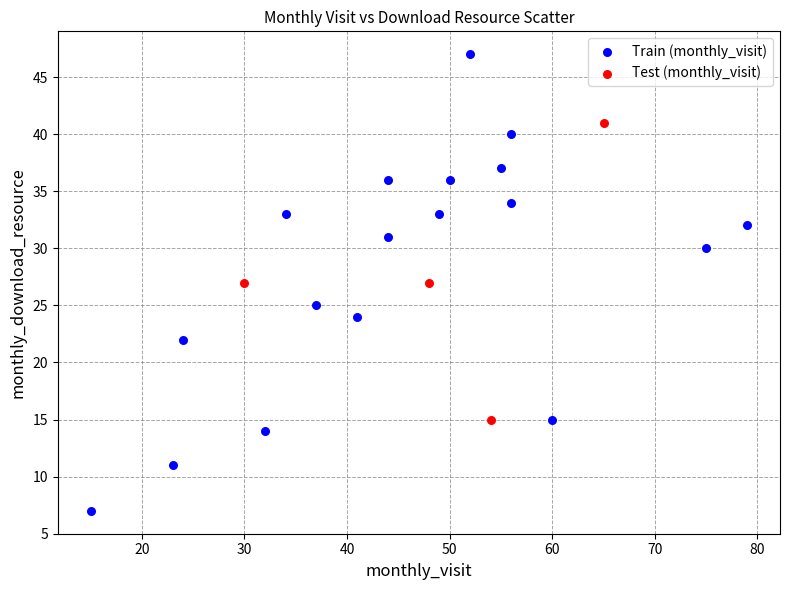

Which series has the widest spread of Y values?

Train (monthly_visit)